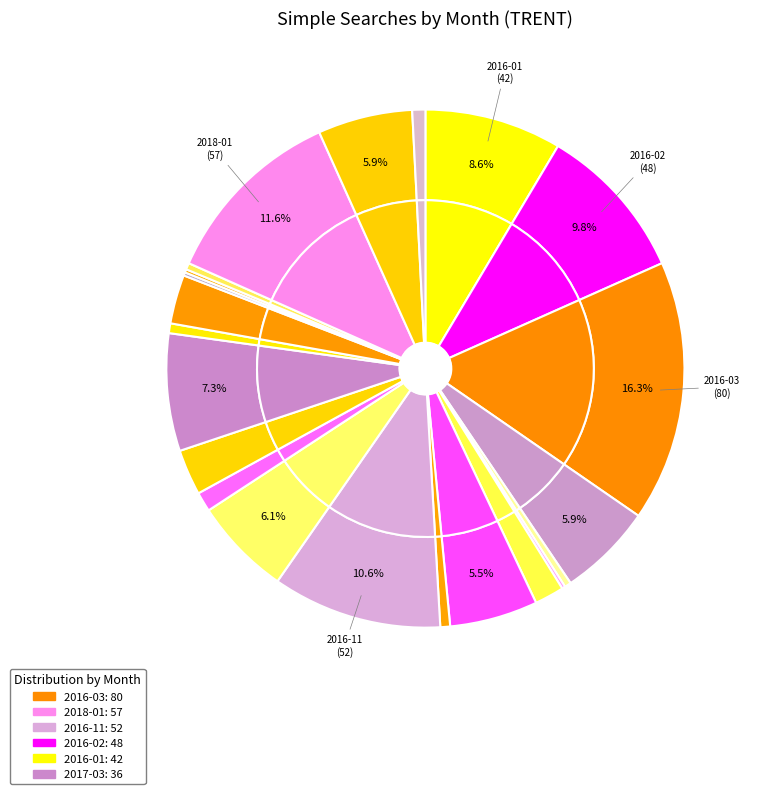

How many slices are in this pie chart?

27